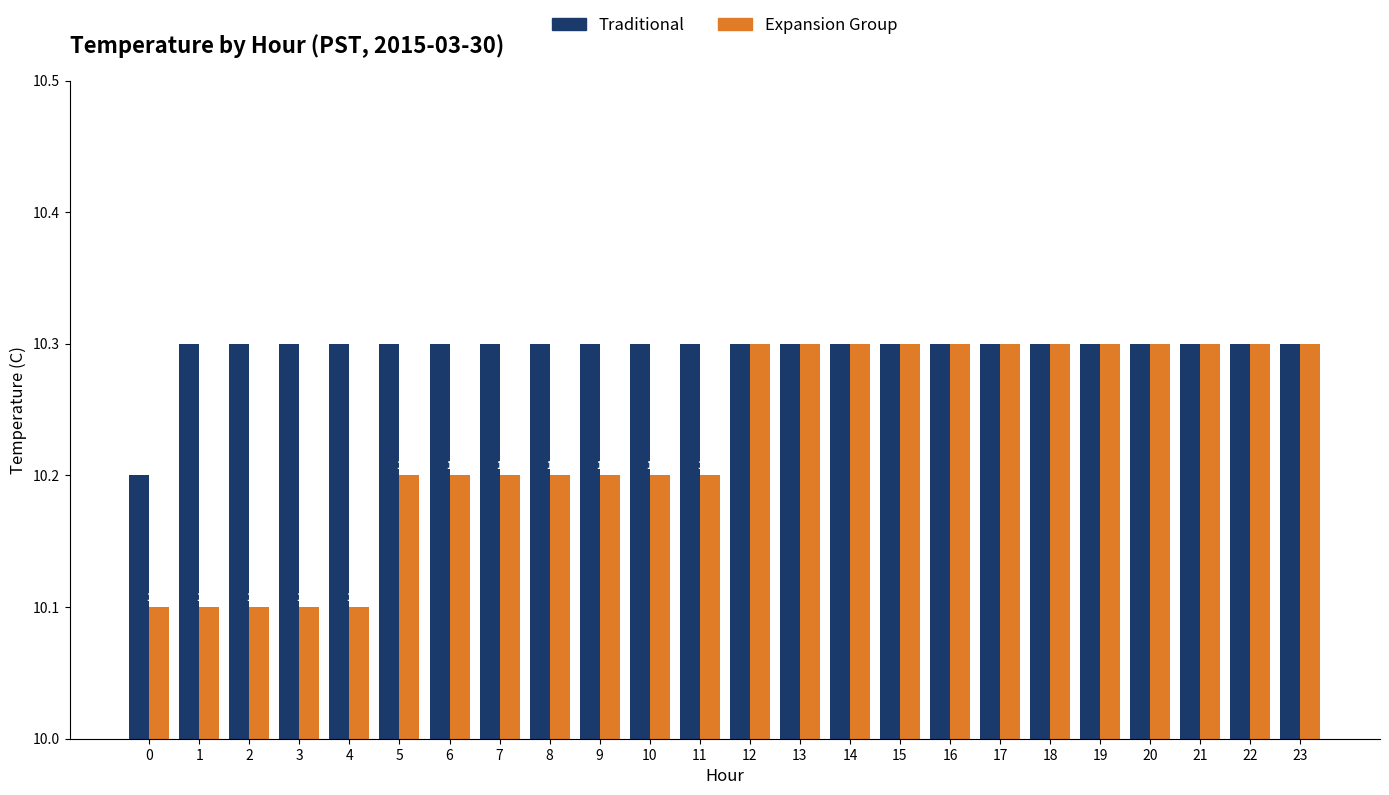

Which series has the largest total across all categories?

Traditional